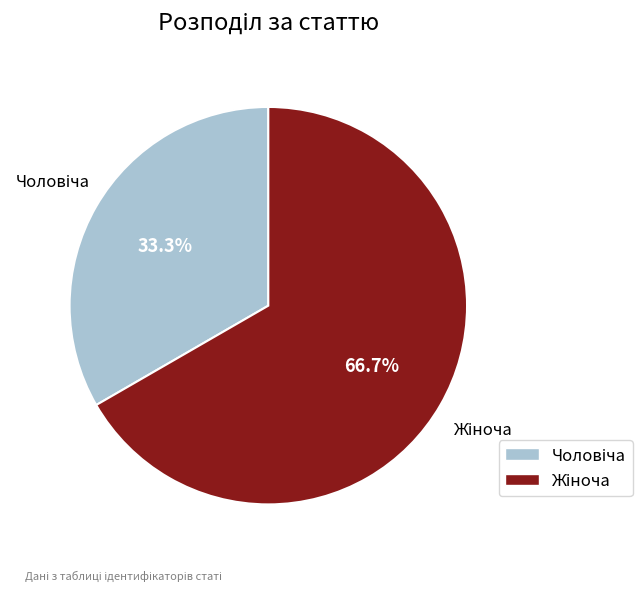

To the nearest percent, what is the difference between the largest and smallest slice percentages?

33%